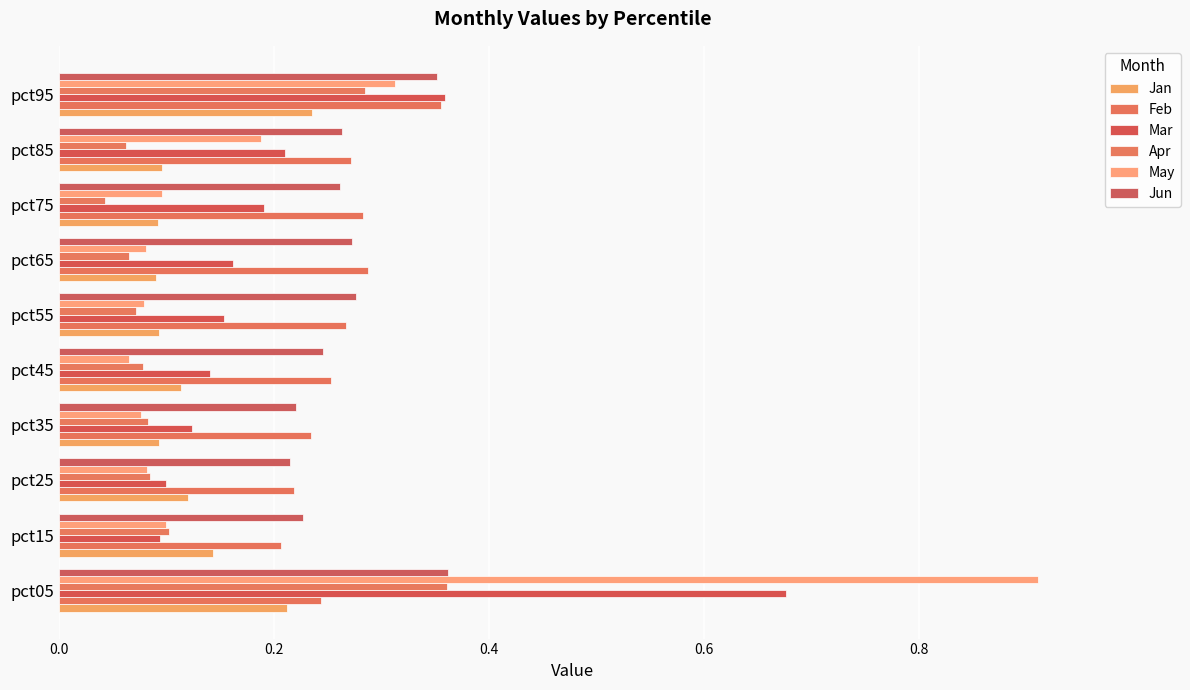

Which category has the highest value in the Feb series?

pct95